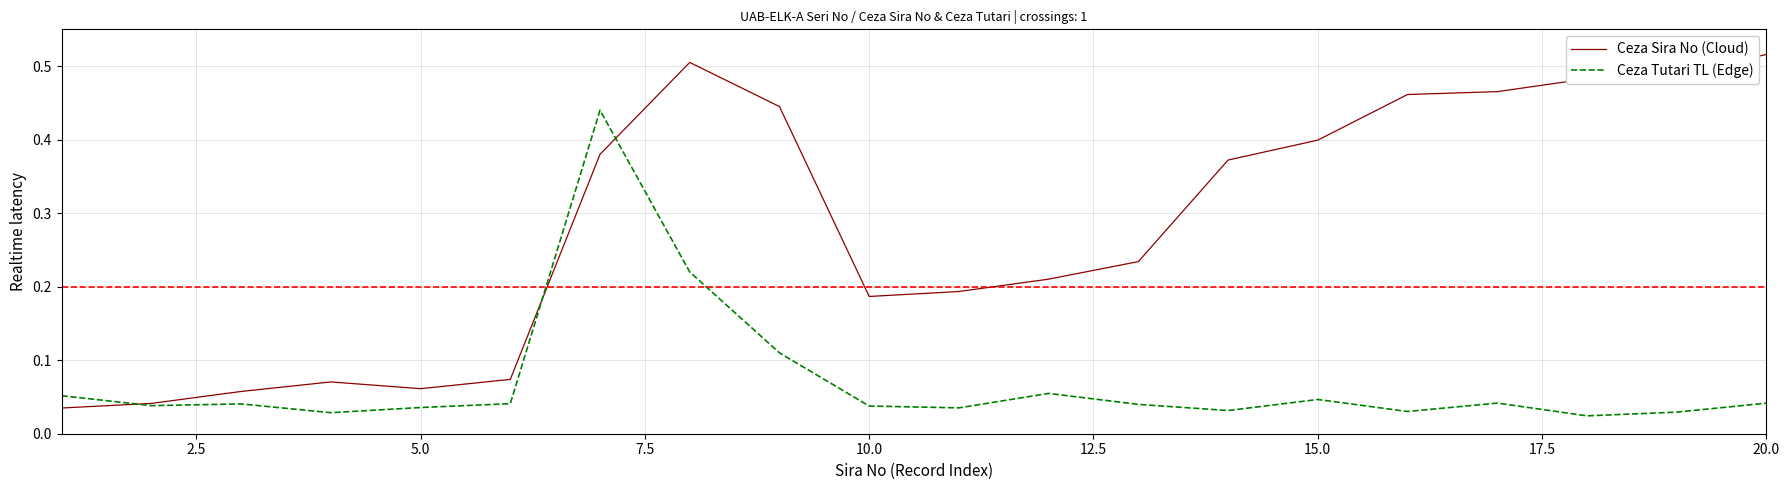

List the series in order of their peak value, lowest first.

Ceza Tutari TL (Edge), Ceza Sira No (Cloud)